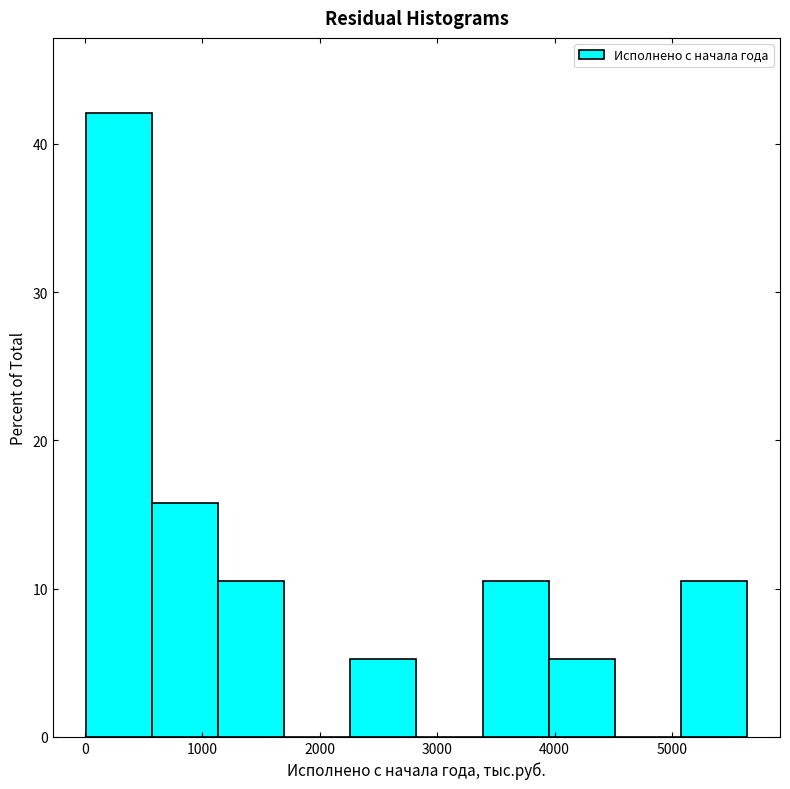

Reading left to right, list every bar in this chart as the range it spans on the x-axis followed by its height. Neither the bar edges nor the heights are printed on the chart, so give them approximately, as read against the axes.

0 to 600: 42
600 to 1100: 16
1100 to 1700: 11
1700 to 2300: 0
2300 to 2800: 5
2800 to 3400: 0
3400 to 3900: 11
3900 to 4500: 5
4500 to 5100: 0
5100 to 5600: 11